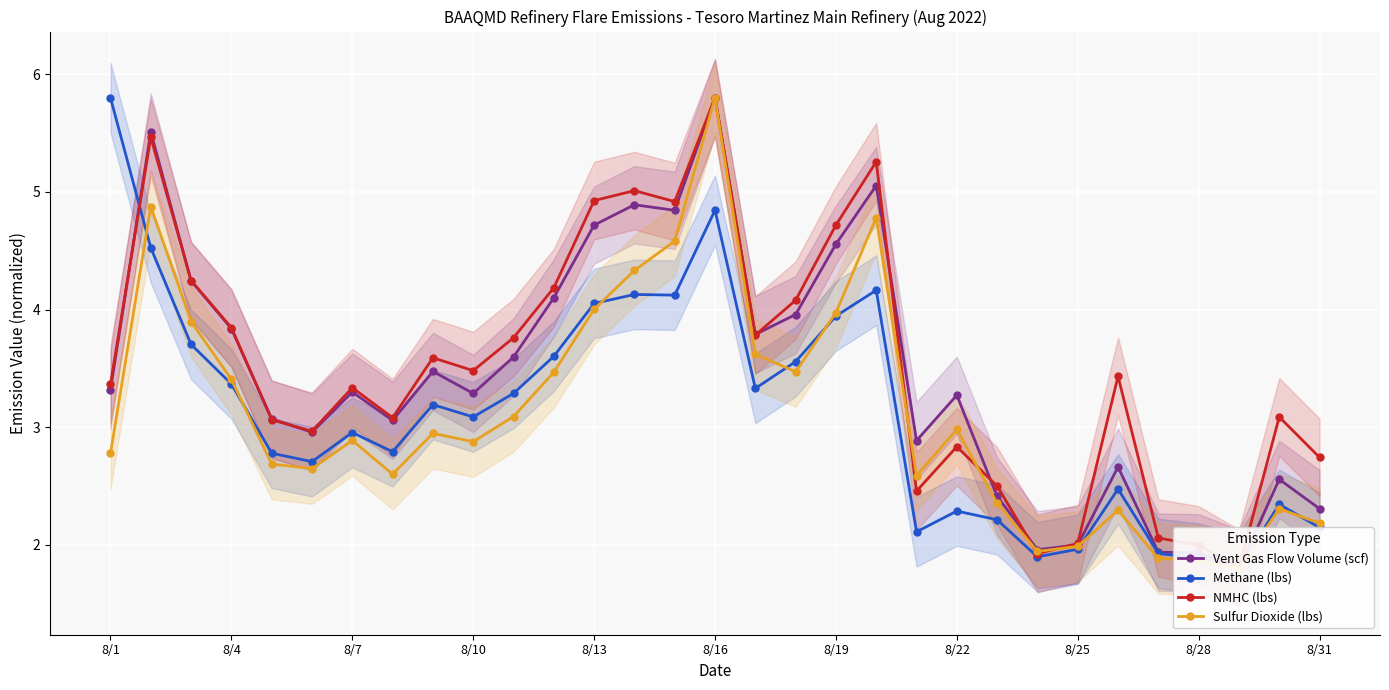

True or false: Vent Gas Flow Volume (scf) has a value of 4.9 at 13.

True